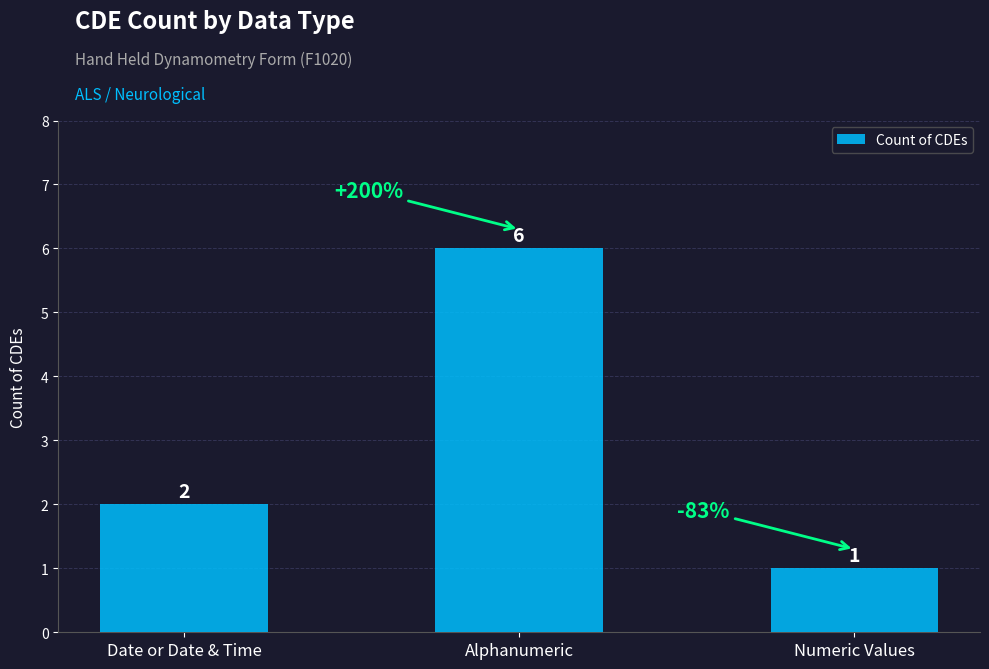

What is the sum of the values at Alphanumeric and Numeric Values?

7